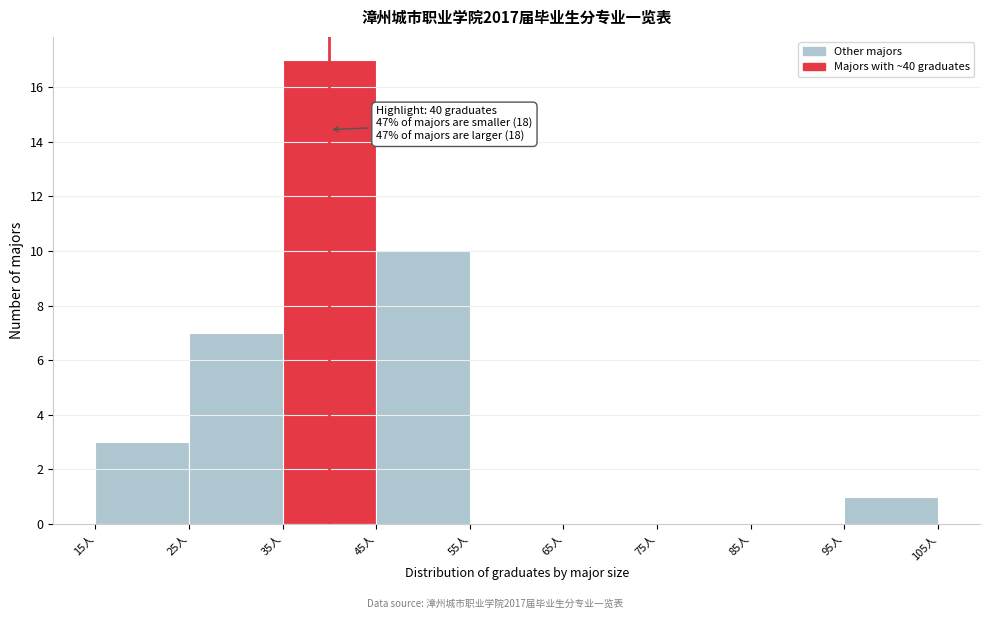

Which range on the x-axis has the tallest bar?

35 to 45